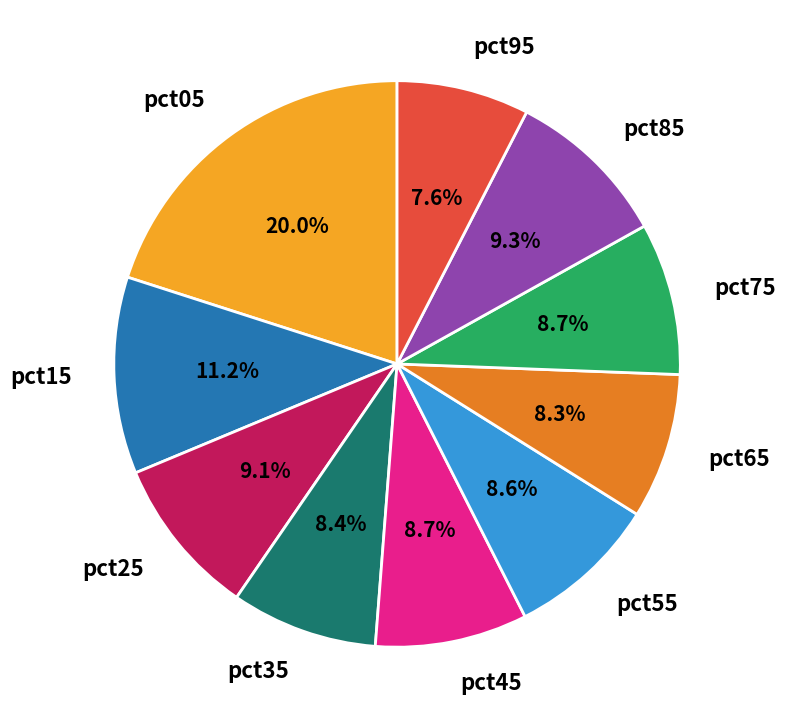

How many segments does this pie chart have?

10